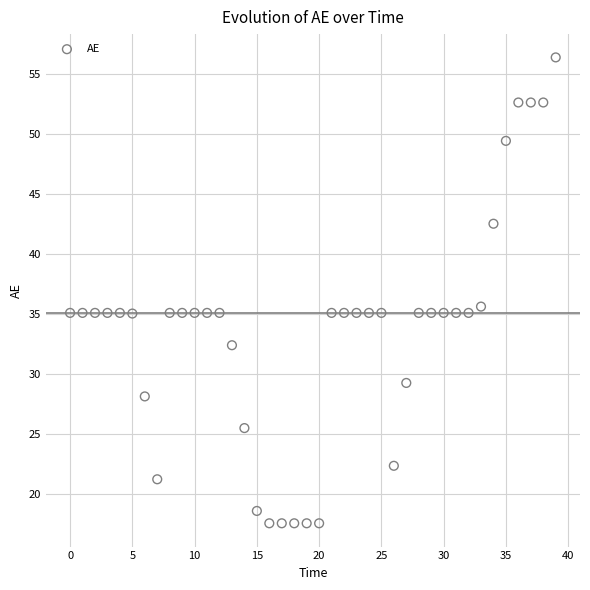

What is the range of Y values (max minus min)?

38.8